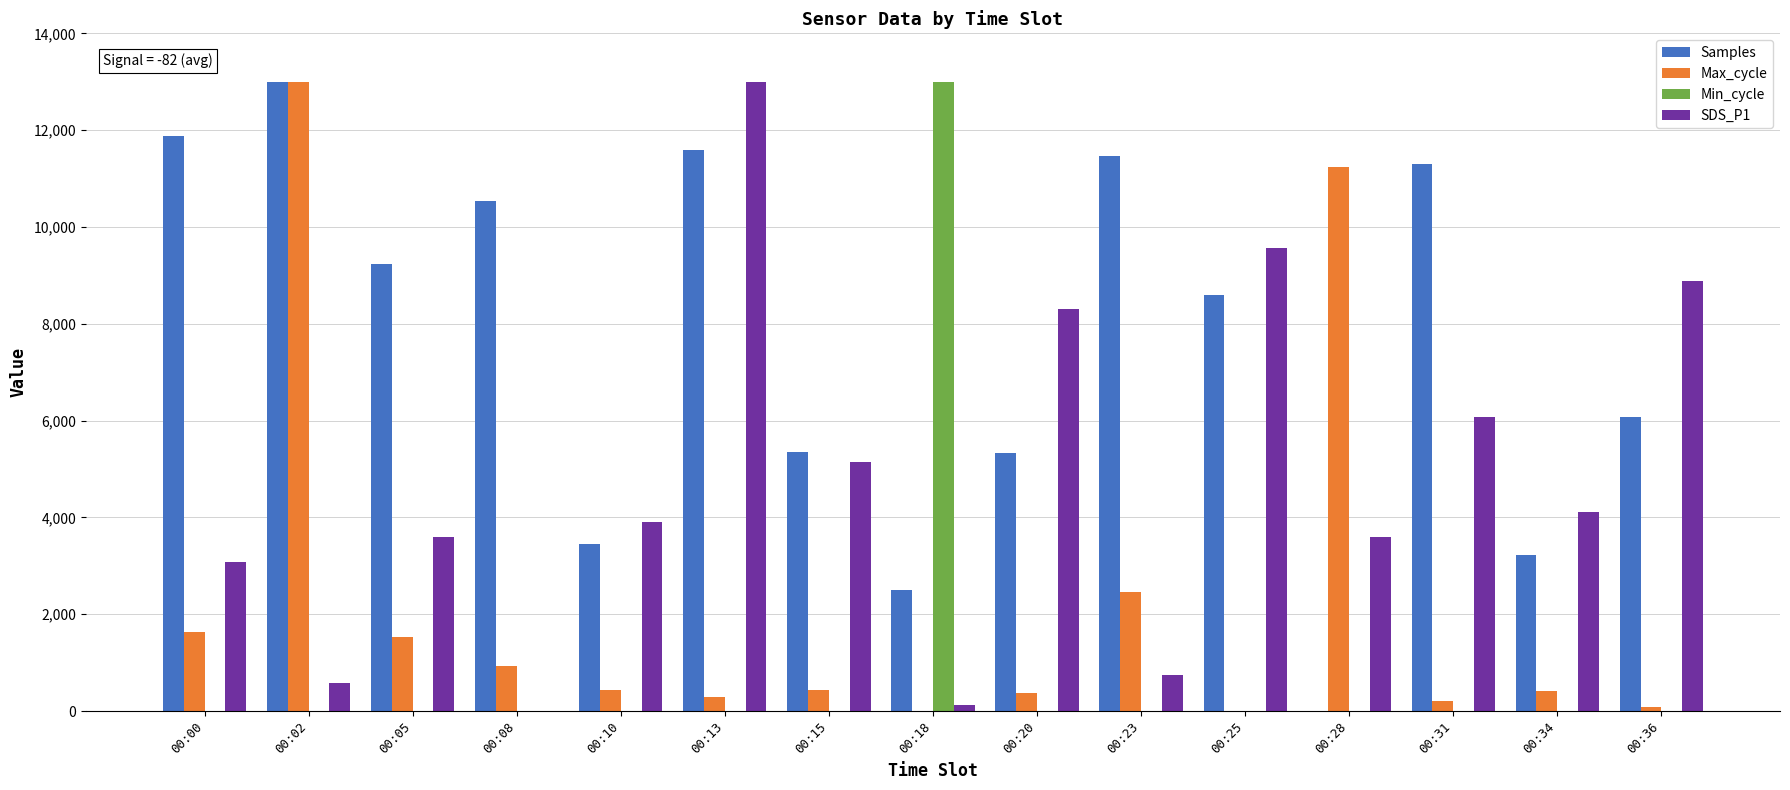

The Min_cycle series shows 0.0 at 00:05. True or false?

True